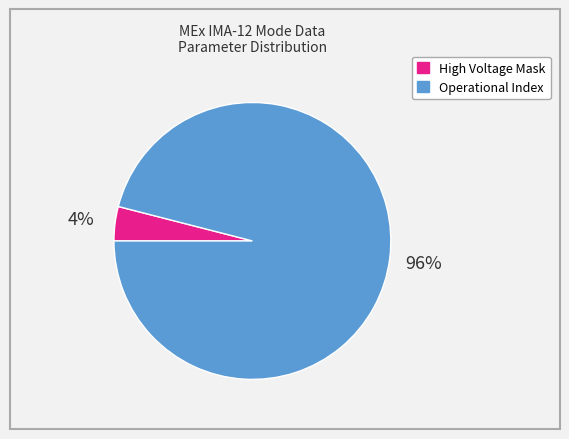

To the nearest percent, what is the average slice percentage?

50%